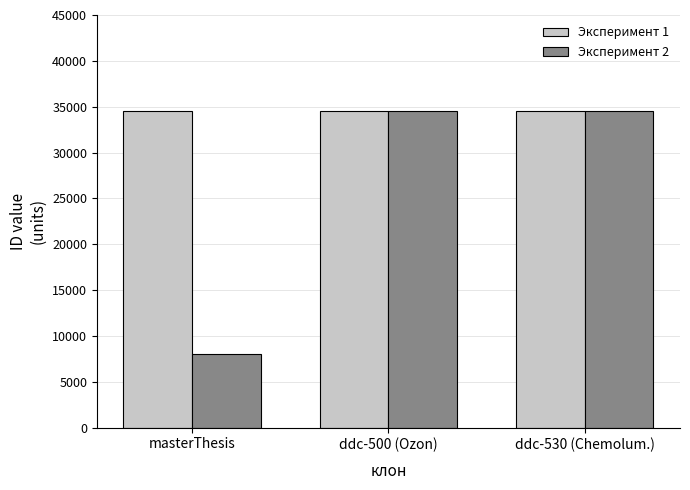

What is the lowest value of the Эксперимент 1 series?

34520